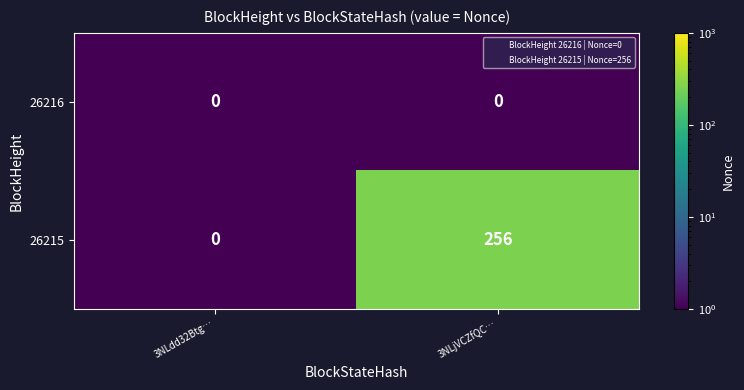

Reading right to left, list all the values displayed in this chart.

26216: 3NLjVCZfQC…=0	3NLdd32Btg…=0
26215: 3NLjVCZfQC…=256	3NLdd32Btg…=0